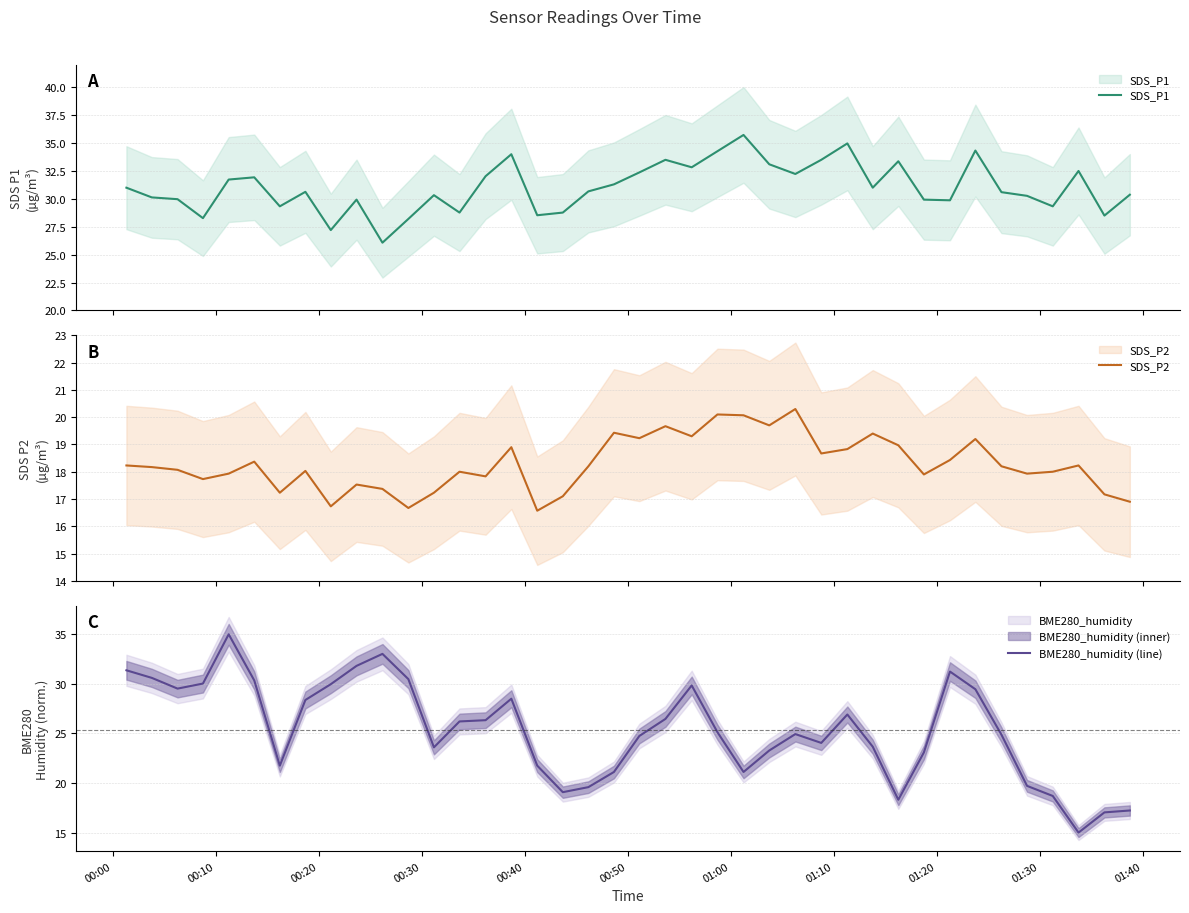

What is the highest value of the BME280_humidity (line) series?

35.0